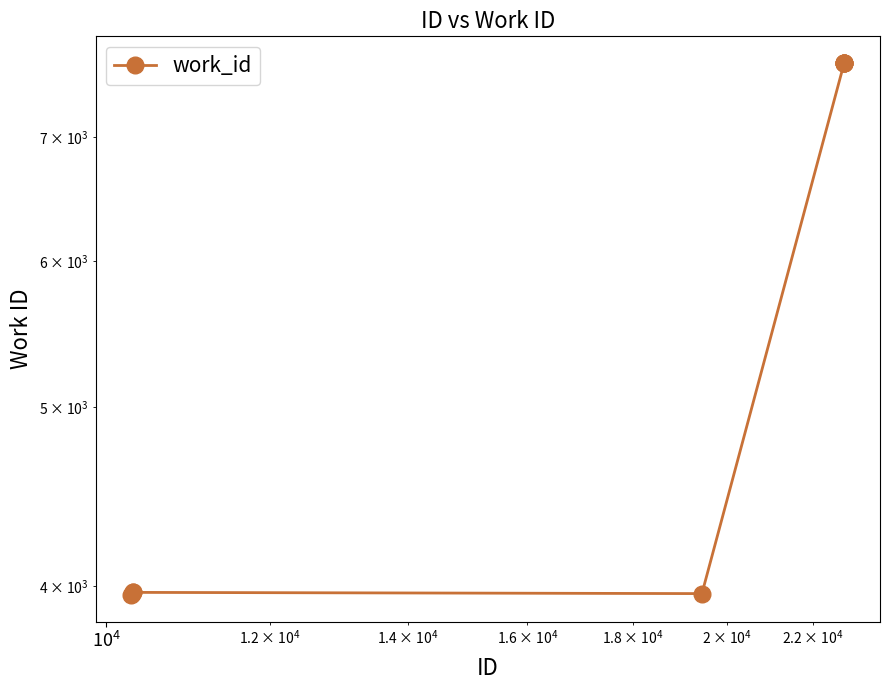

Does the chart have visible grid lines?

No